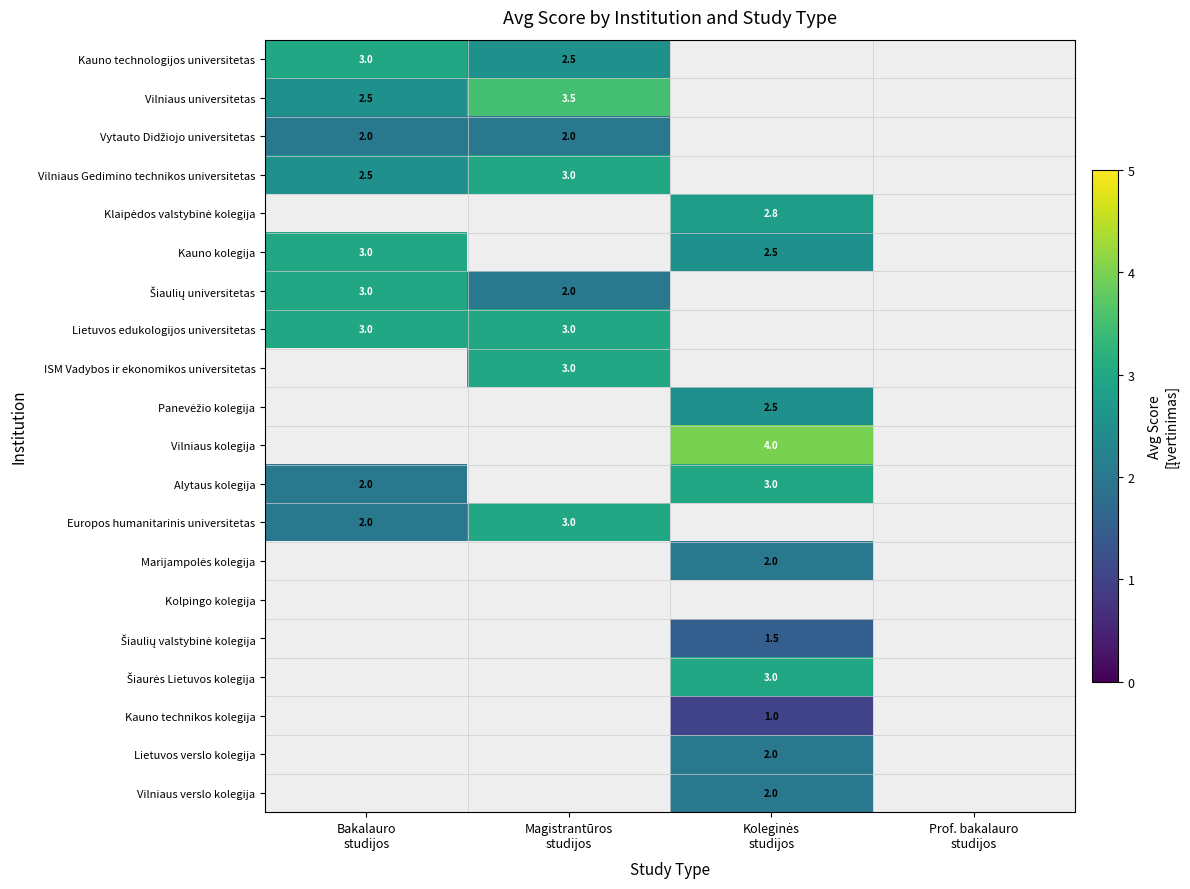

Which series changed the most between Bakalauro studijos and Koleginės studijos?

Alytaus kolegija